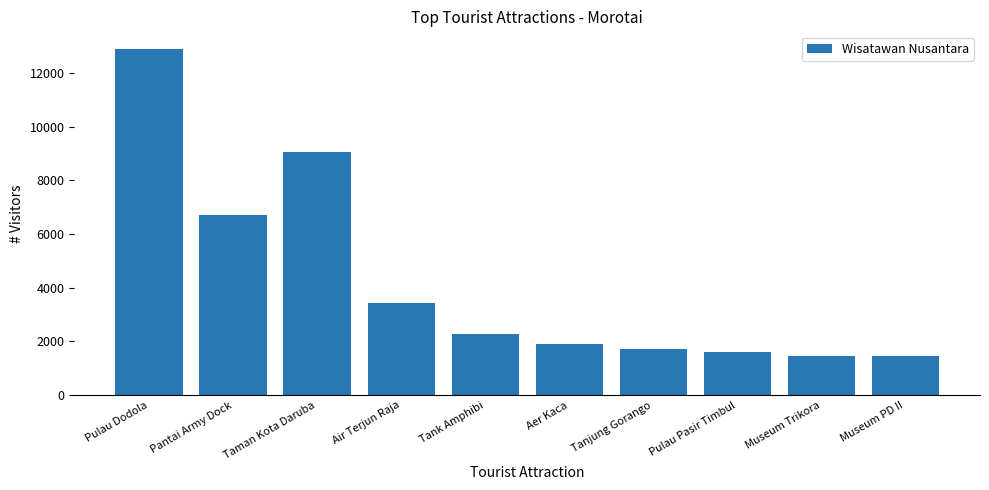

What is the value of the 4th bar from the left?

3441